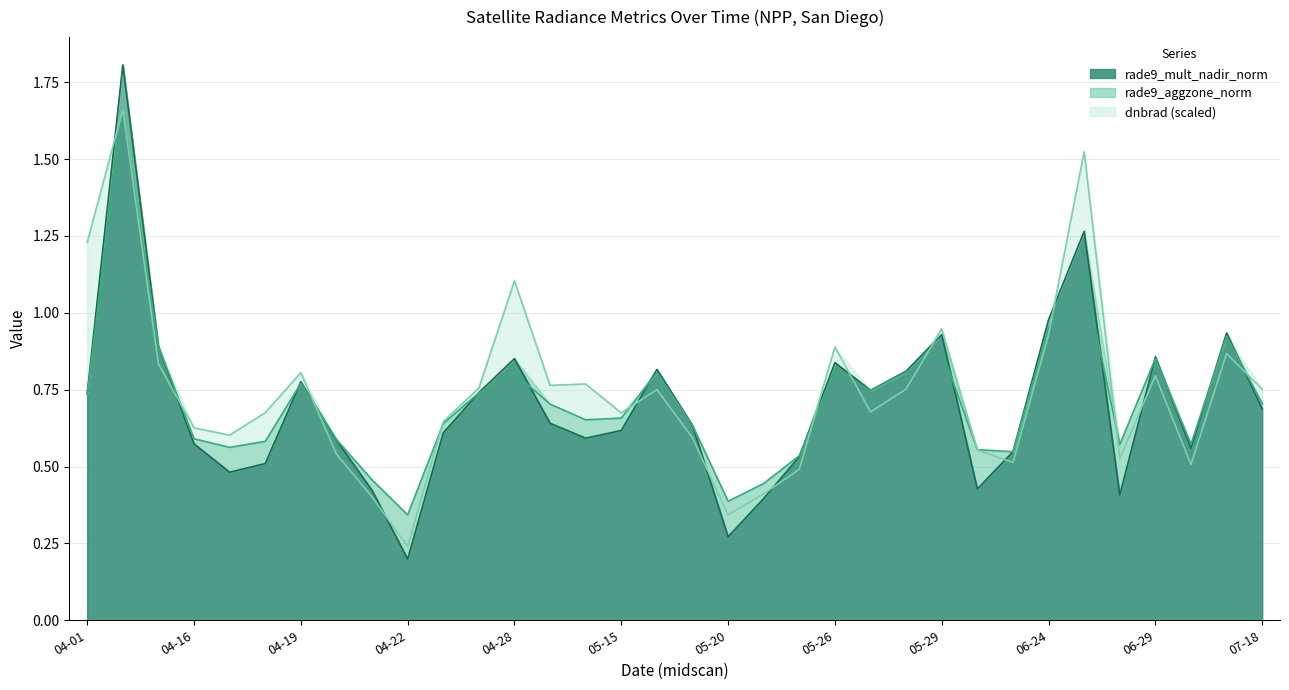

What is the highest value of the rade9_mult_nadir_norm series?

1.8